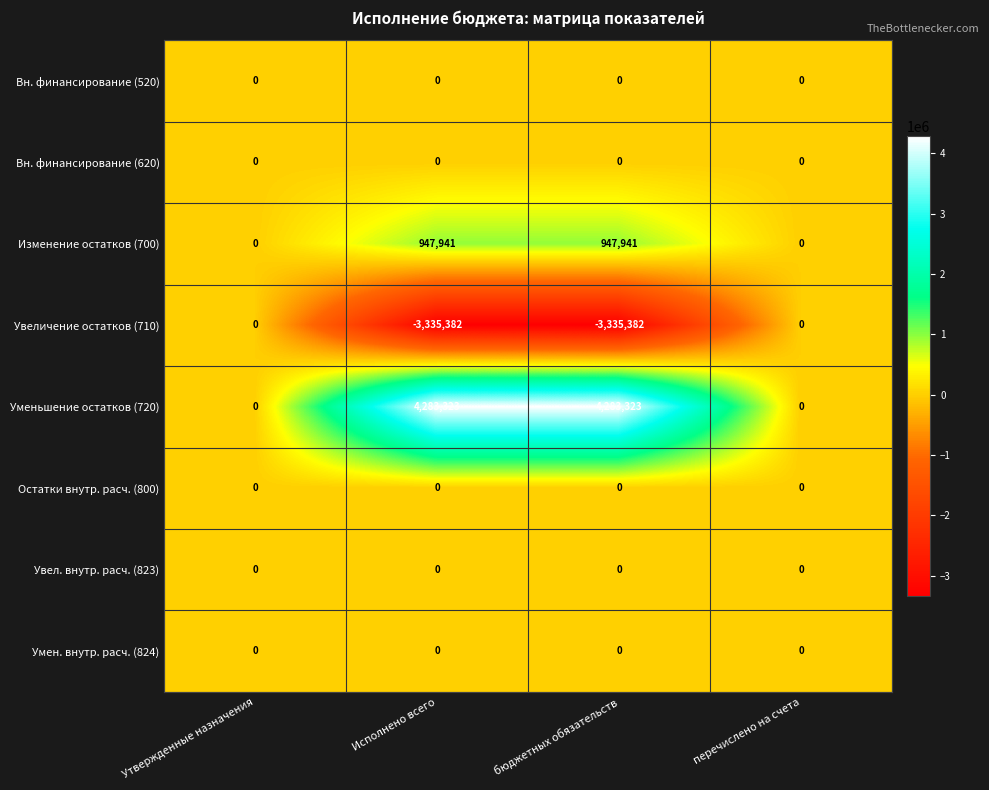

Which series has the largest total across all categories?

Уменьшение остатков (720)